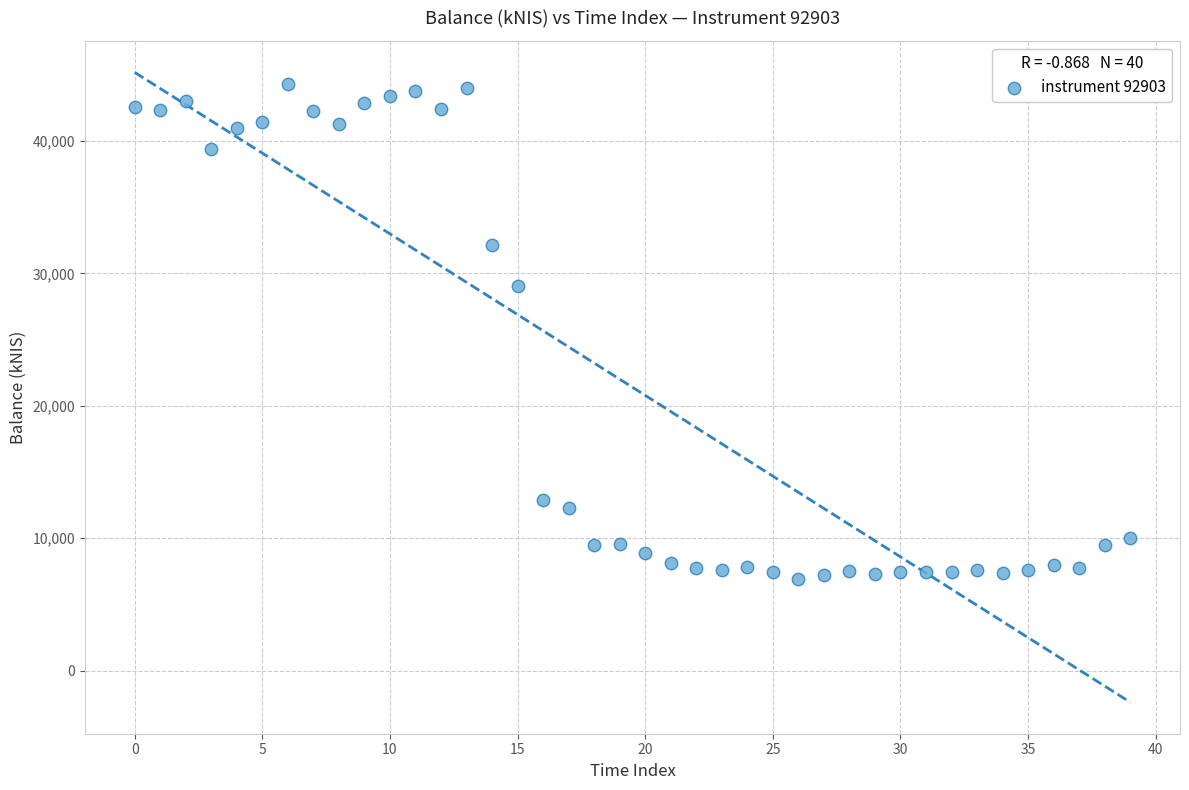

What Y value in the scatter plot is closest to 25588?

29030.4